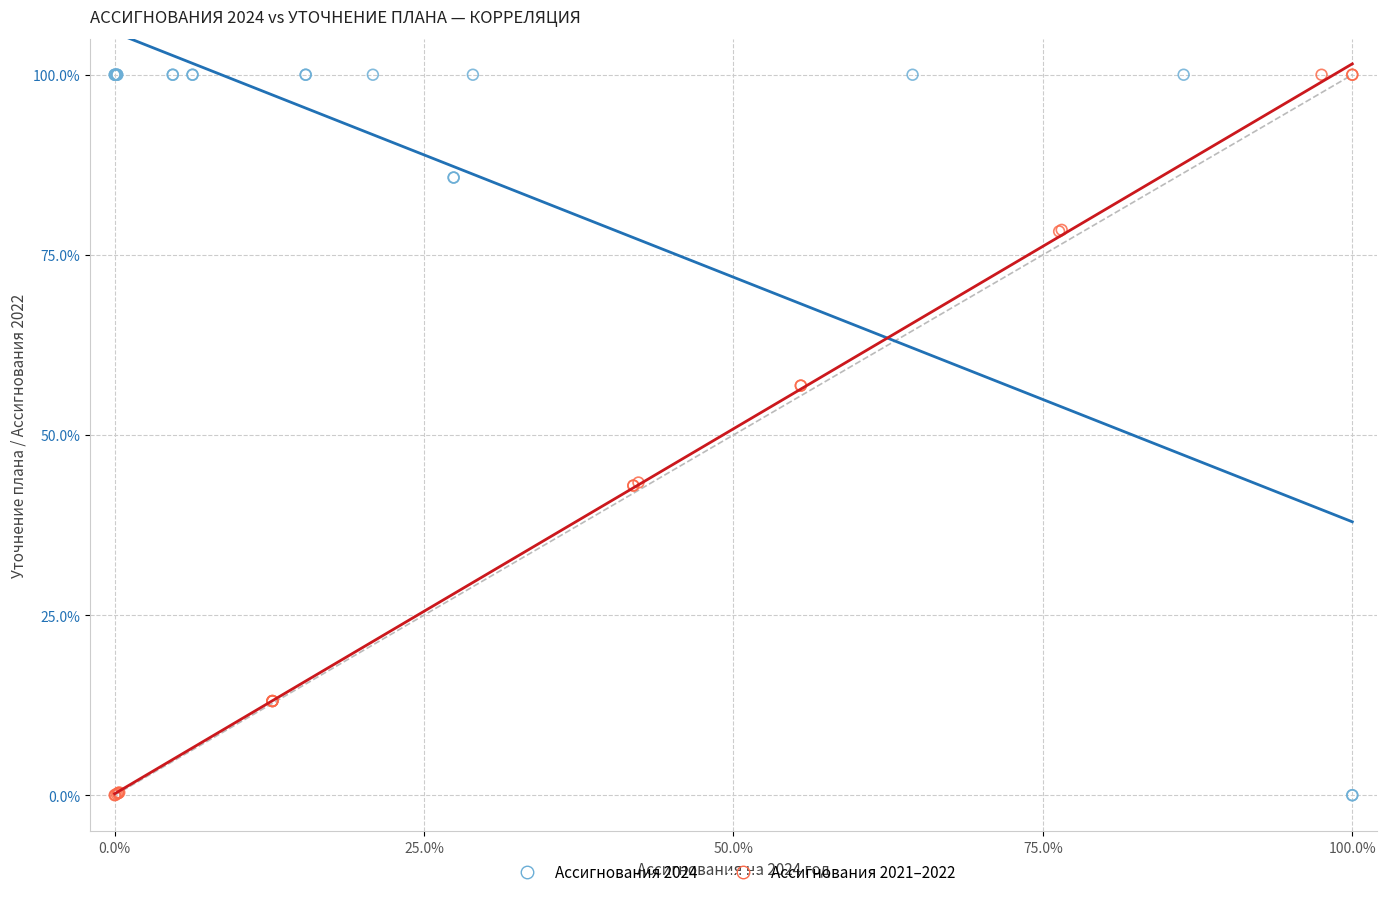

What are all the series names shown in the legend?

Ассигнования 2024, Ассигнования 2021–2022